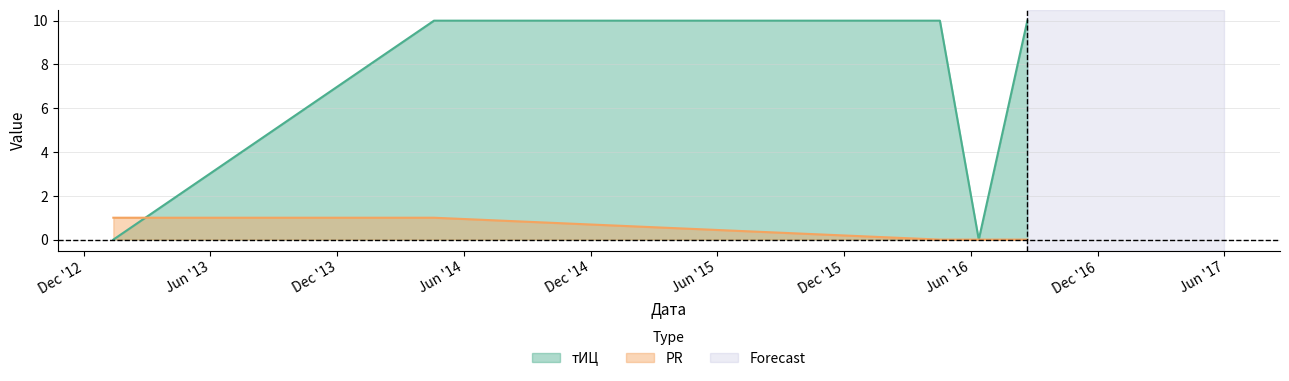

What is the difference between the maximum and minimum values in the тИЦ series?

10